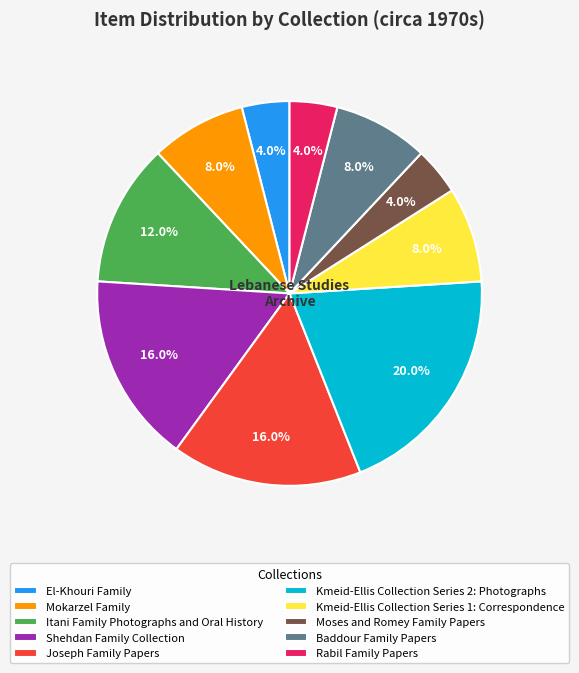

Between Shehdan Family Collection and El-Khouri Family, which is larger?

Shehdan Family Collection